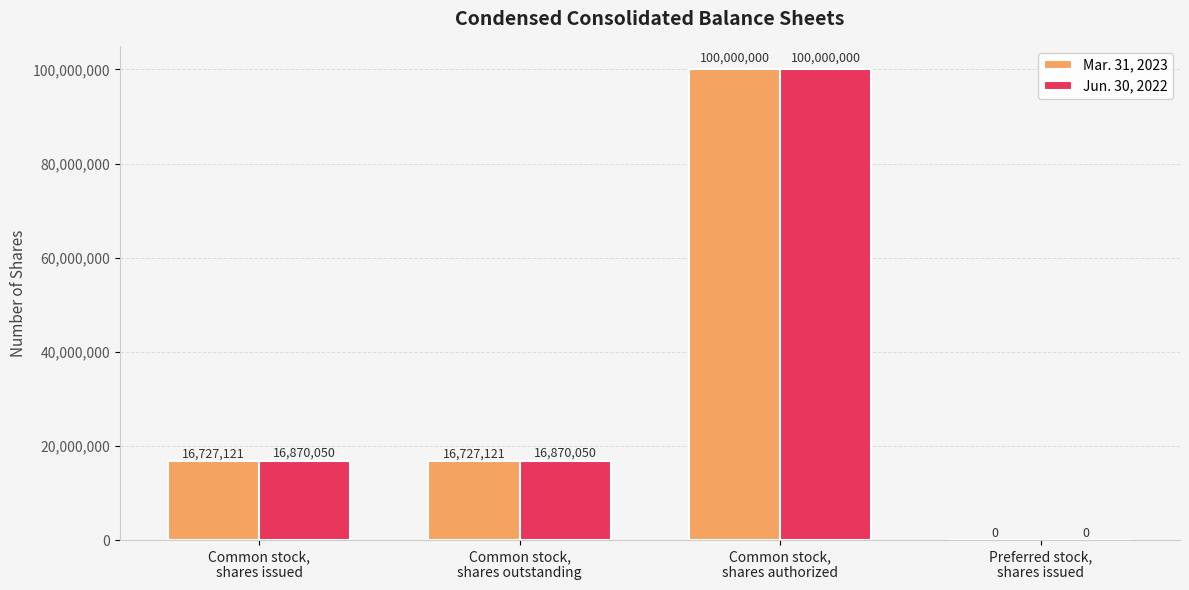

Which series has the largest total across all categories?

Jun. 30, 2022